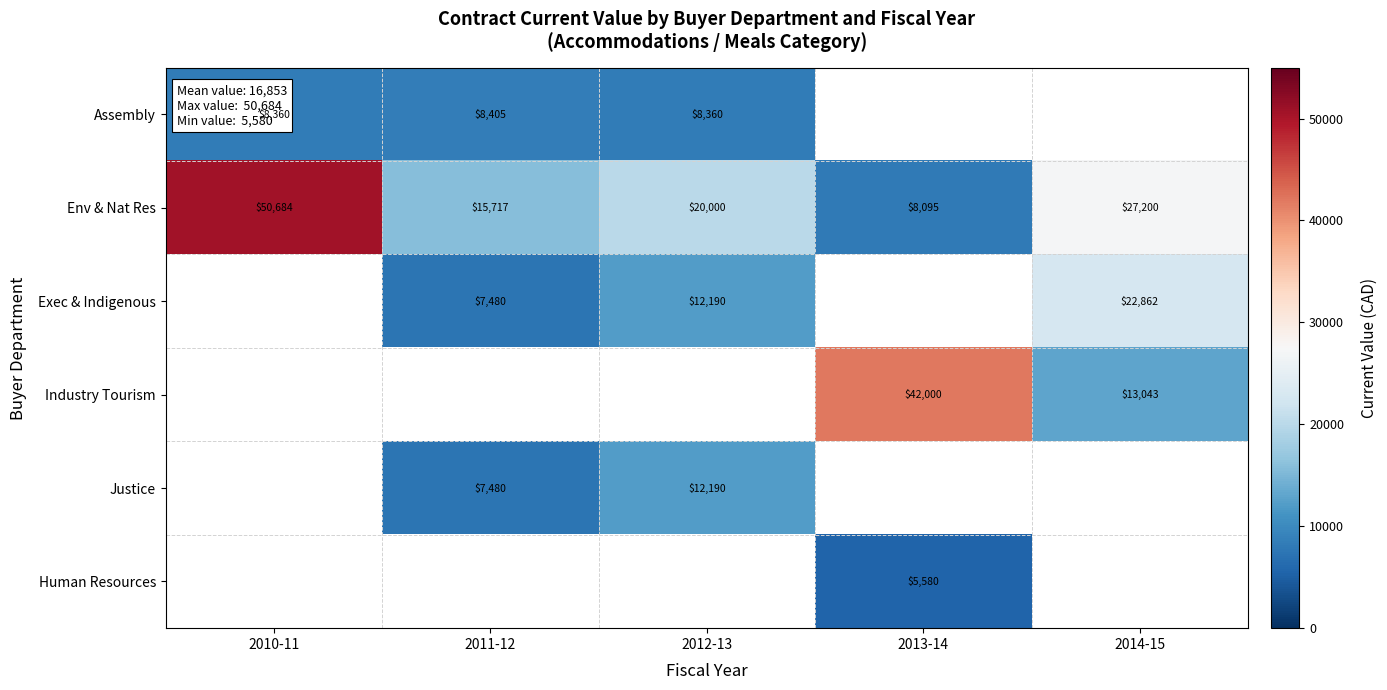

List the labels in order of Env & Nat Res value, smallest first.

2013-14, 2011-12, 2012-13, 2014-15, 2010-11